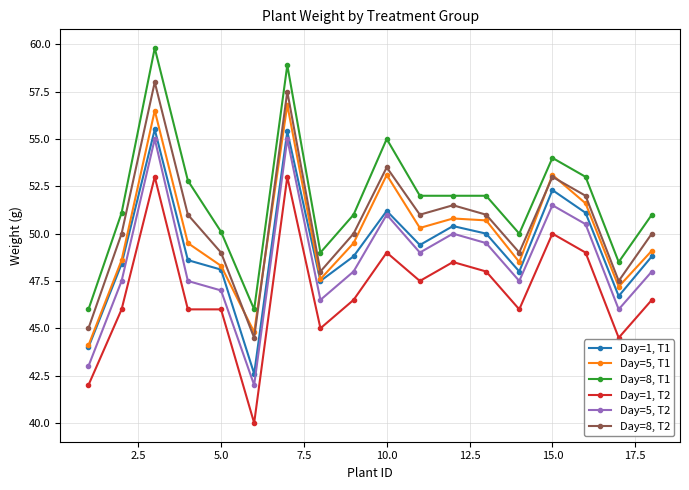

Which series has the largest total across all categories?

Day=8, T1